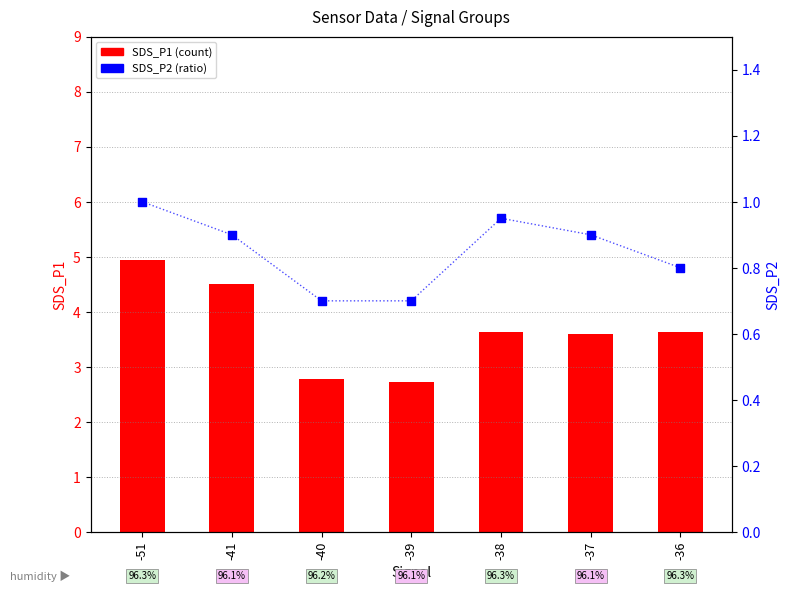

Which series contains the lowest Y value?

SDS_P2